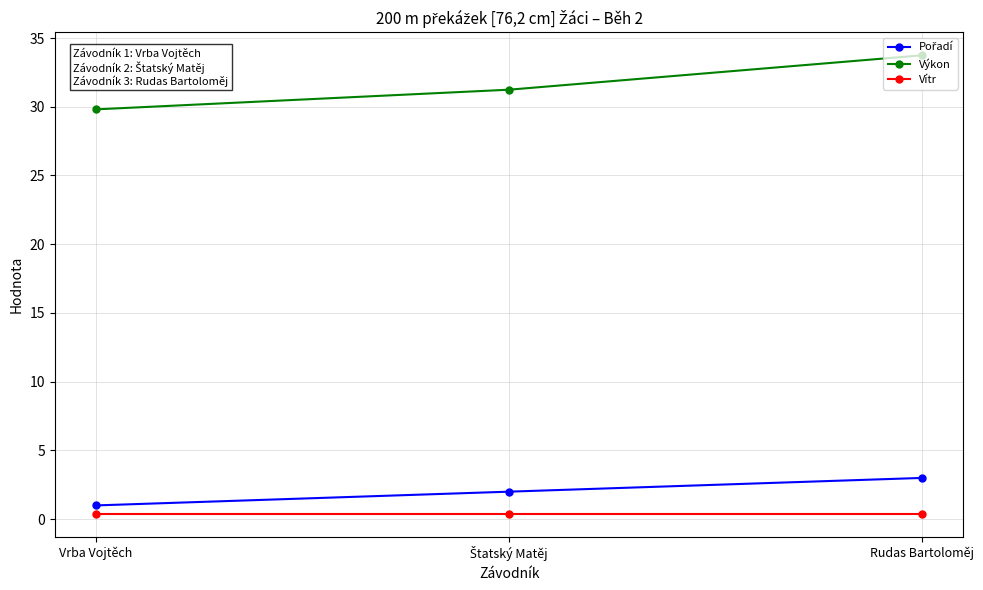

True or false: Výkon has a value of 45.0 at Vrba Vojtěch.

False